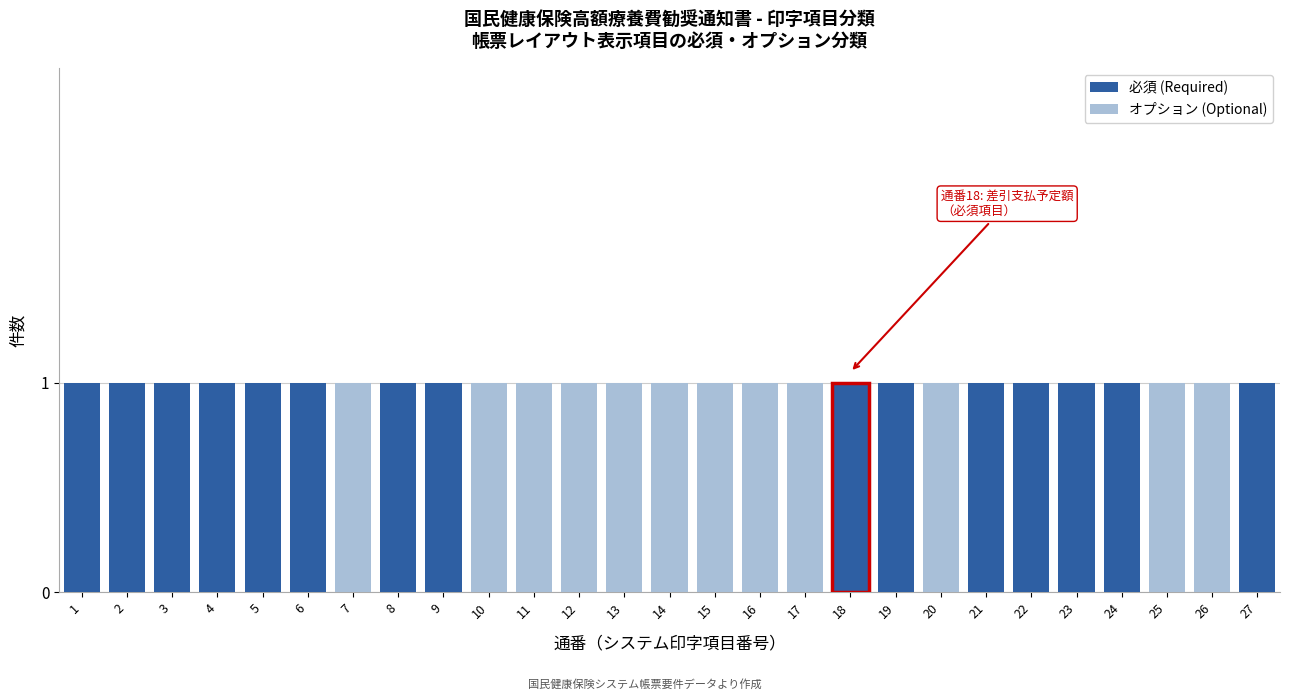

Is it true that 必須 (Required) equals 1 at 14?

False